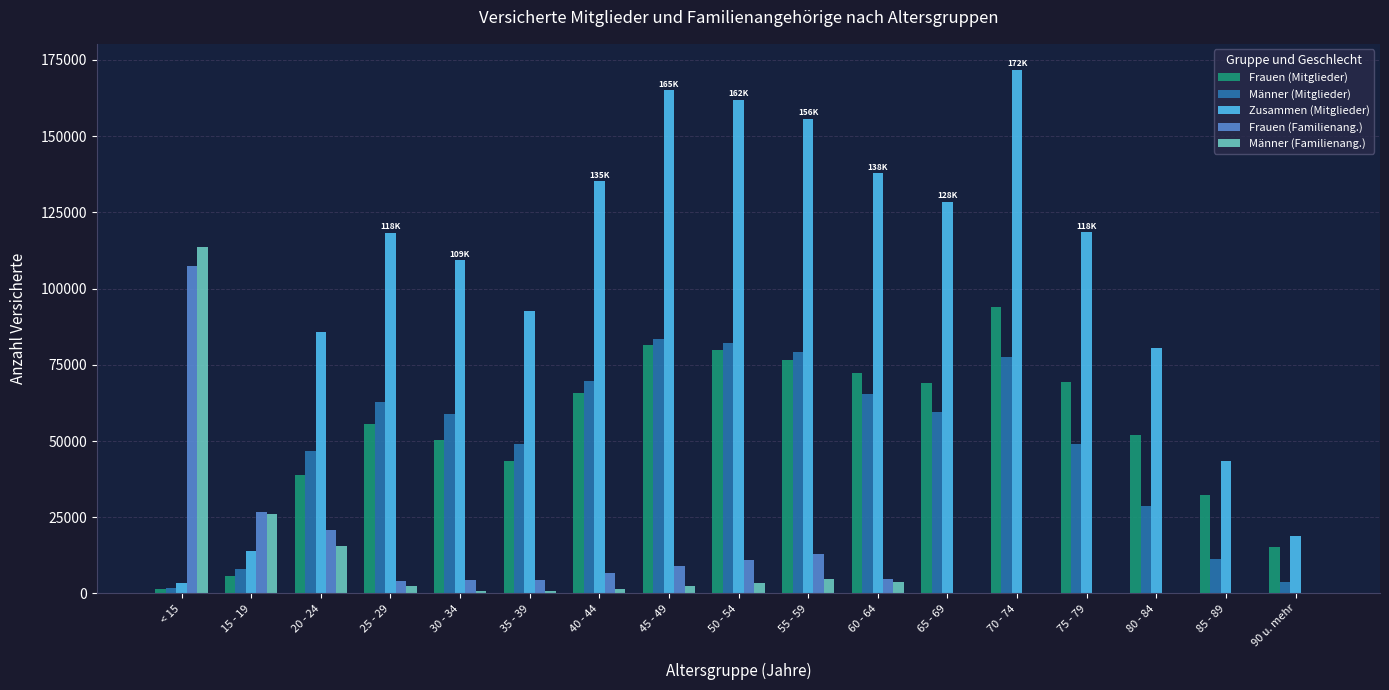

Is it true that Männer (Mitglieder) equals 125311 at 70 - 74?

False